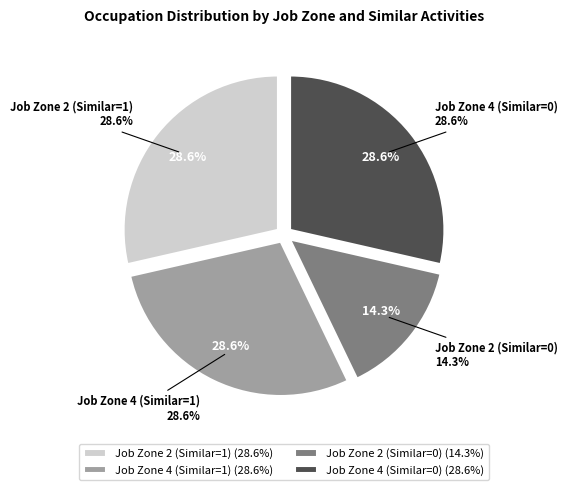

Rank the categories by value from lowest to highest.

Job Zone 2 (Similar=0), Job Zone 2 (Similar=1), Job Zone 4 (Similar=1), Job Zone 4 (Similar=0)